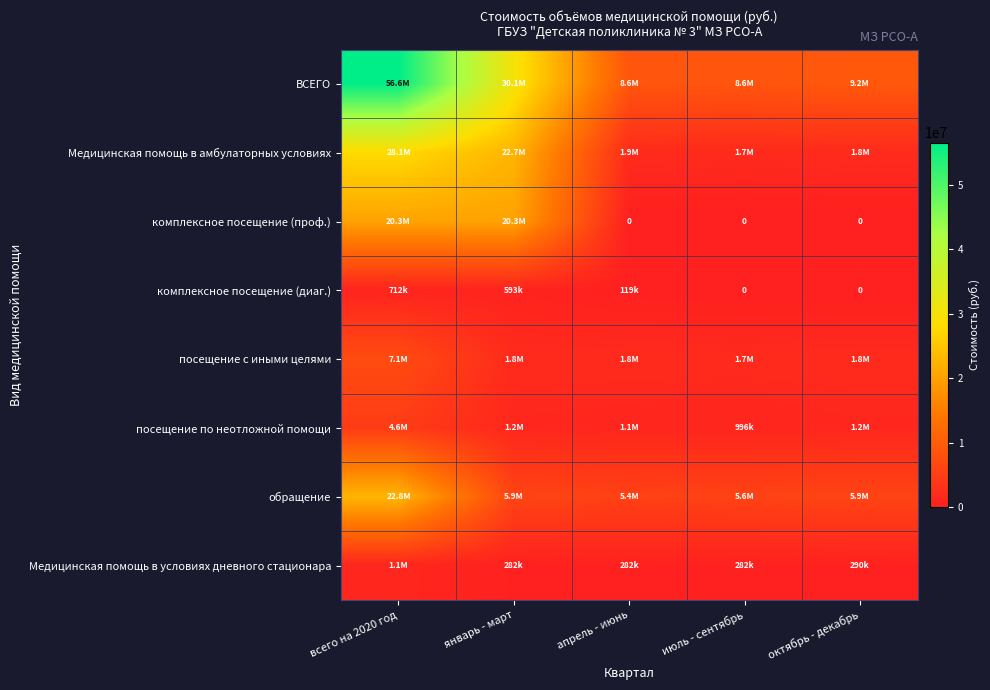

Which label corresponds to the largest value in the chart?

всего на 2020 год